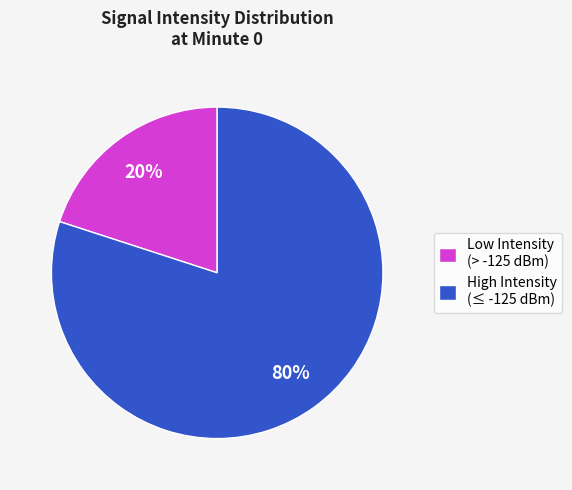

Which category has the smallest portion of the pie?

Low Intensity (> -125 dBm)